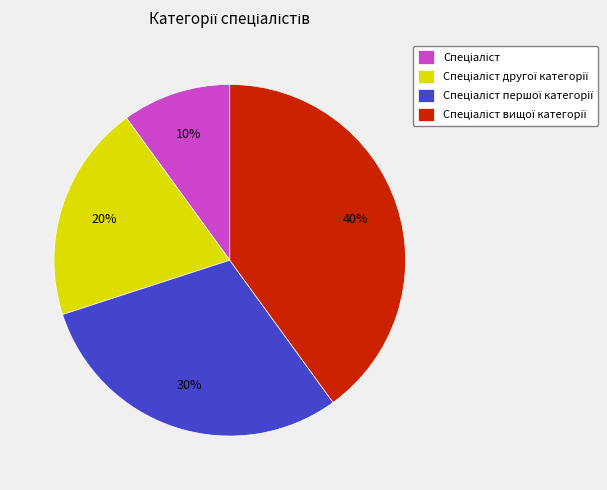

Is there a majority slice in this chart?

No